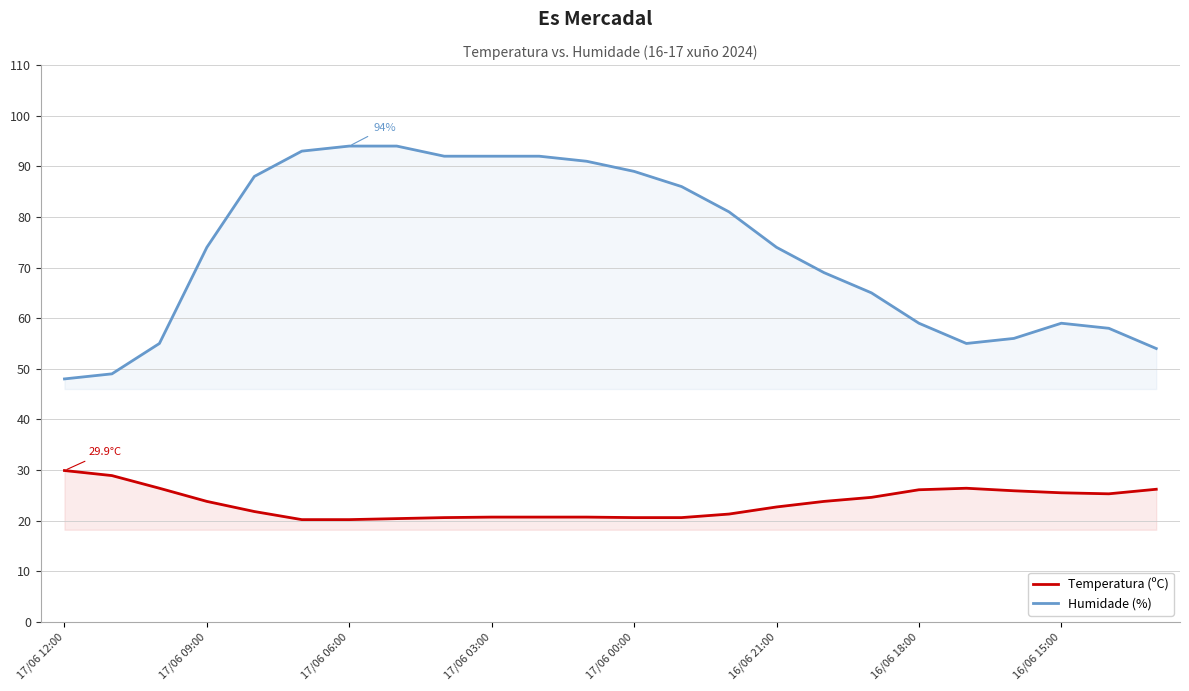

Count the number of categories in the chart.

24